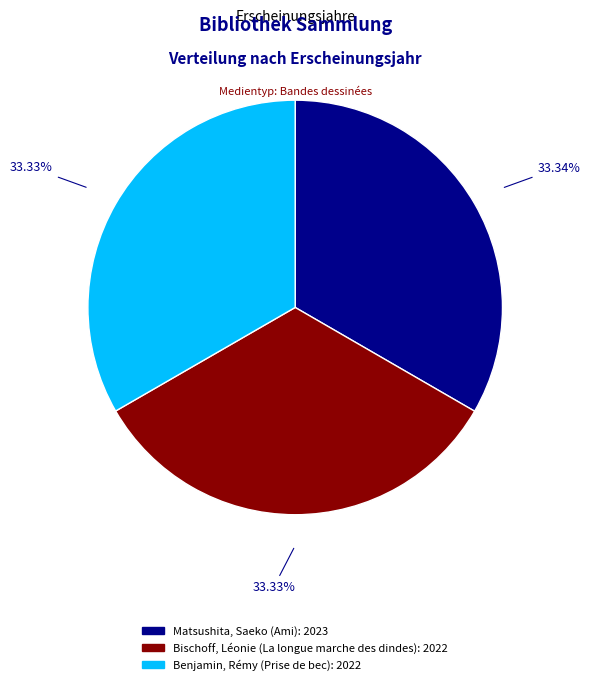

To the nearest percent, what is the combined percentage of Benjamin, Rémy (Prise de bec) and Bischoff, Léonie (La longue marche des dindes)?

67%